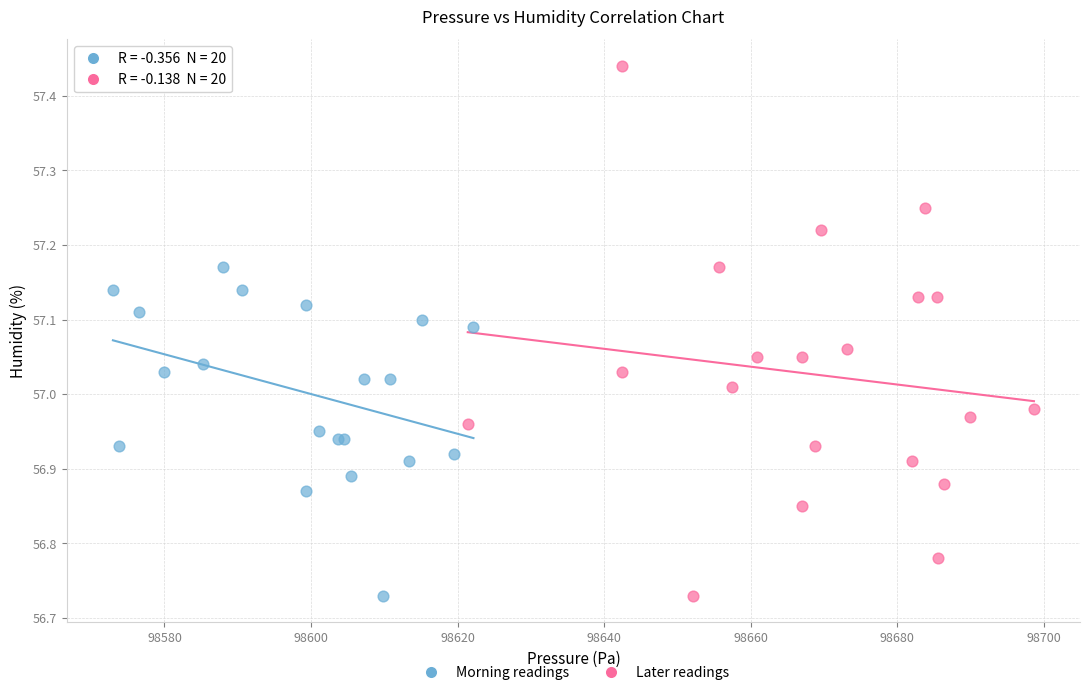

Which series has the widest spread of Y values?

Later readings